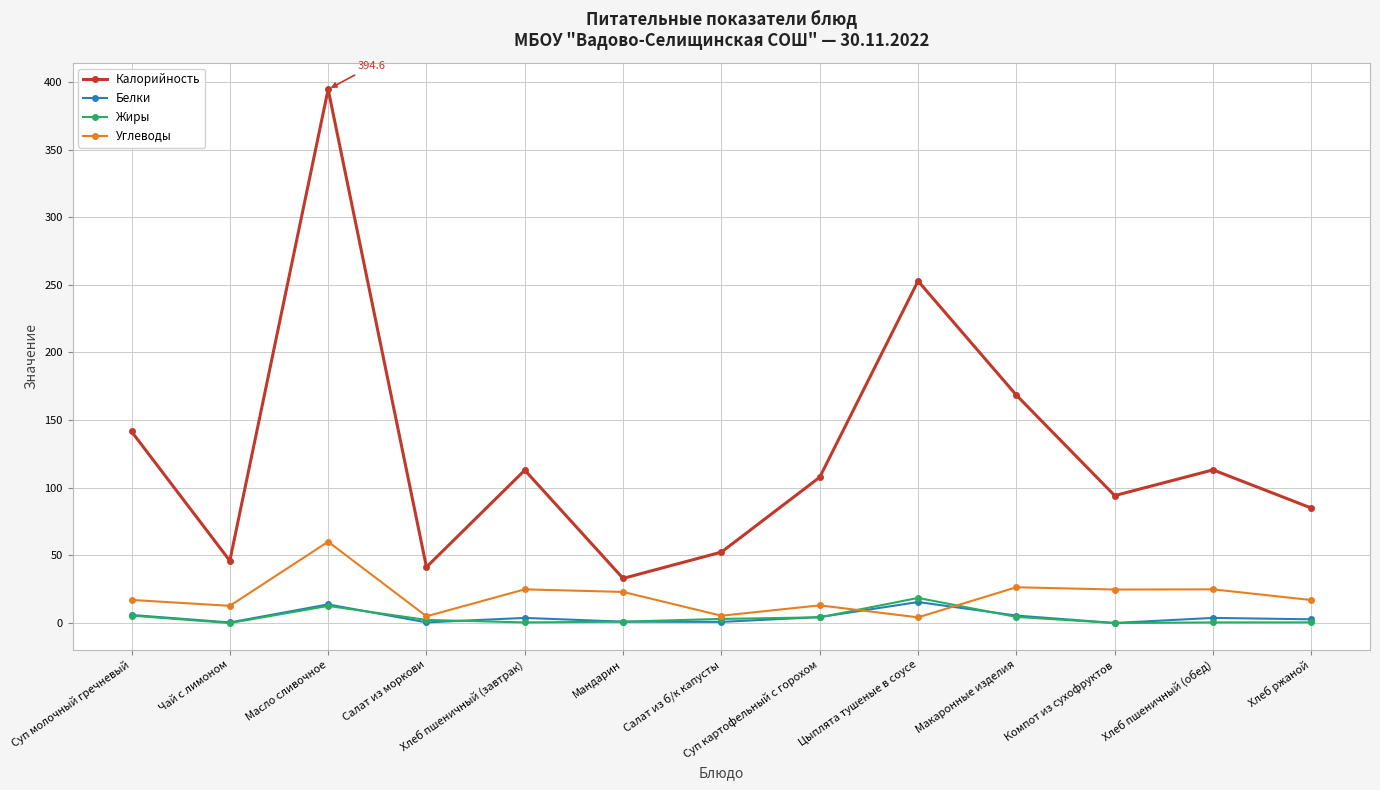

How many data points in Белки are less than 3?

6